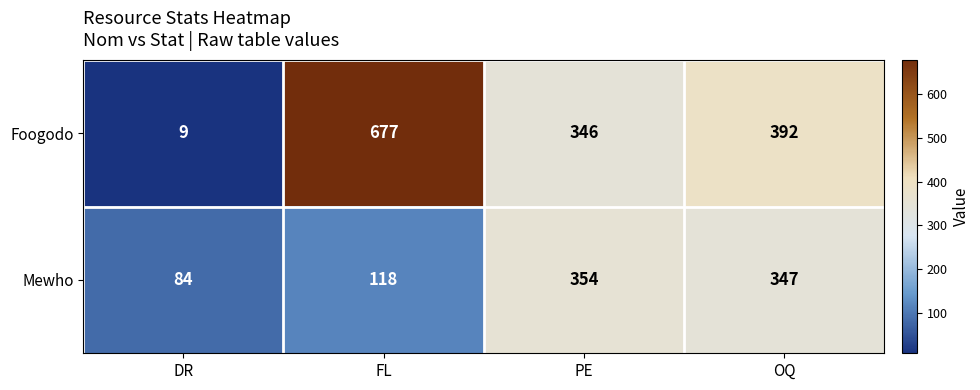

Which series has the largest total across all categories?

Foogodo